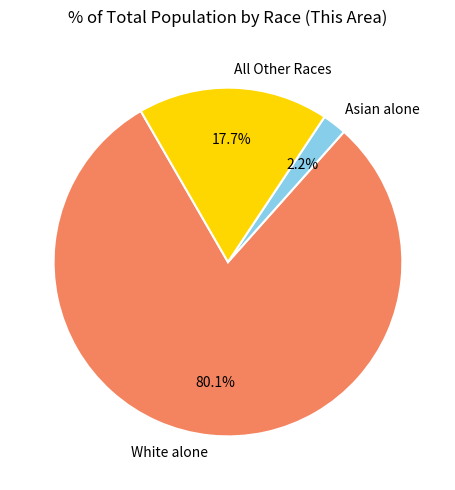

What is the largest slice in the pie chart?

White alone